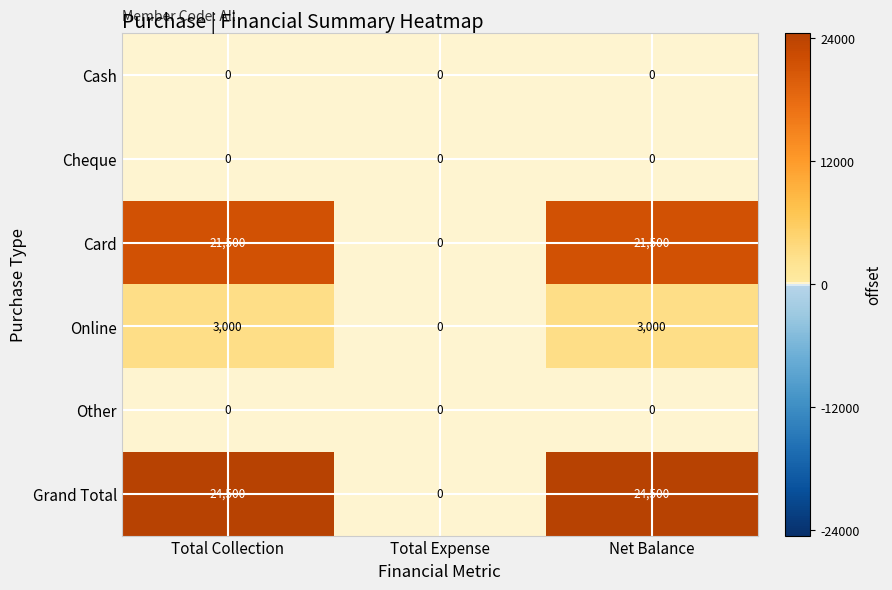

The Cash series shows 0 at Net Balance. True or false?

True